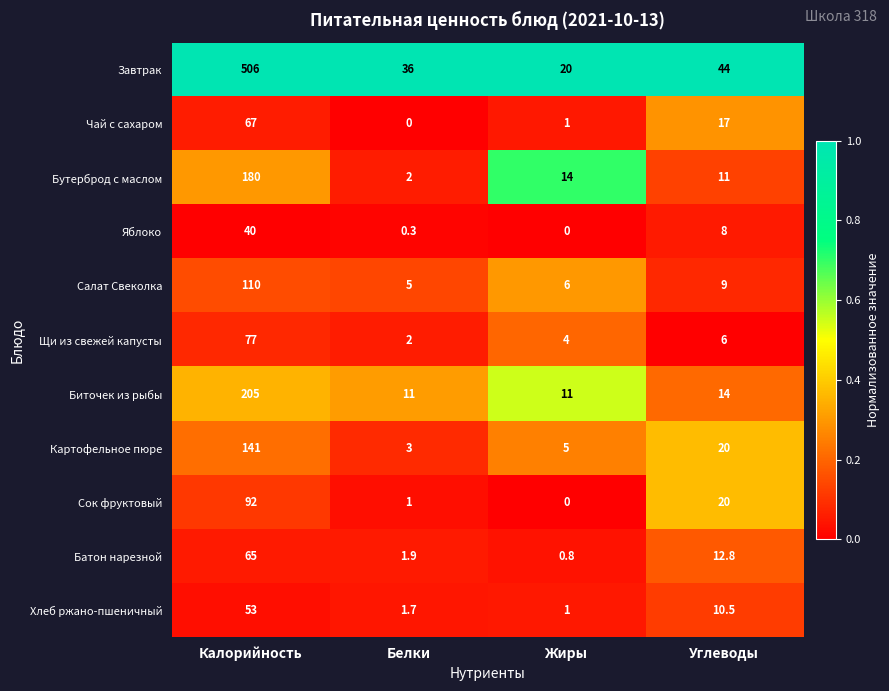

What is the sum of the Яблоко values at Углеводы and Белки?

8.3